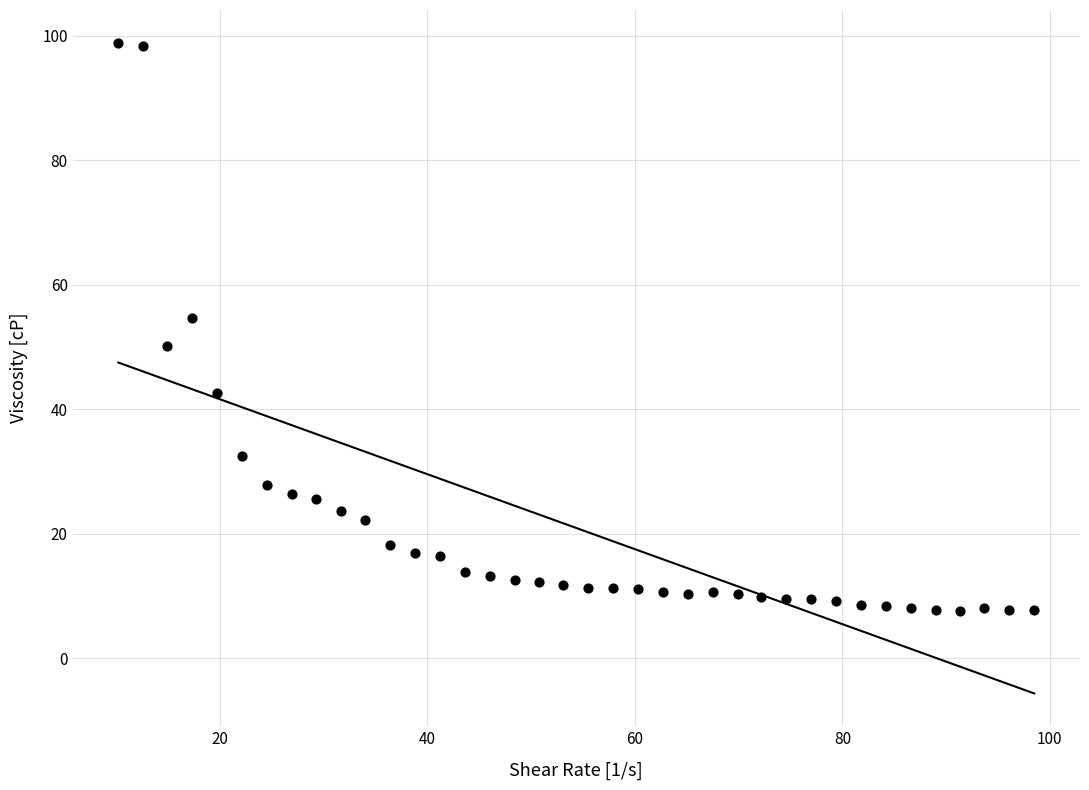

What is the range of X values (max minus min)?

88.3